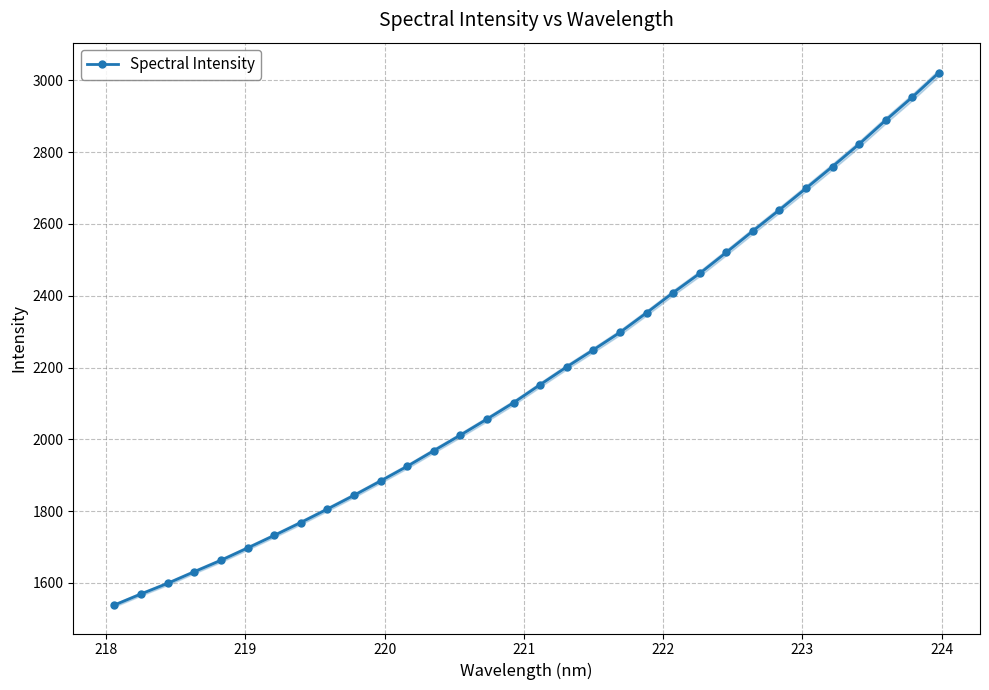

What is the greatest value displayed?

3021.0